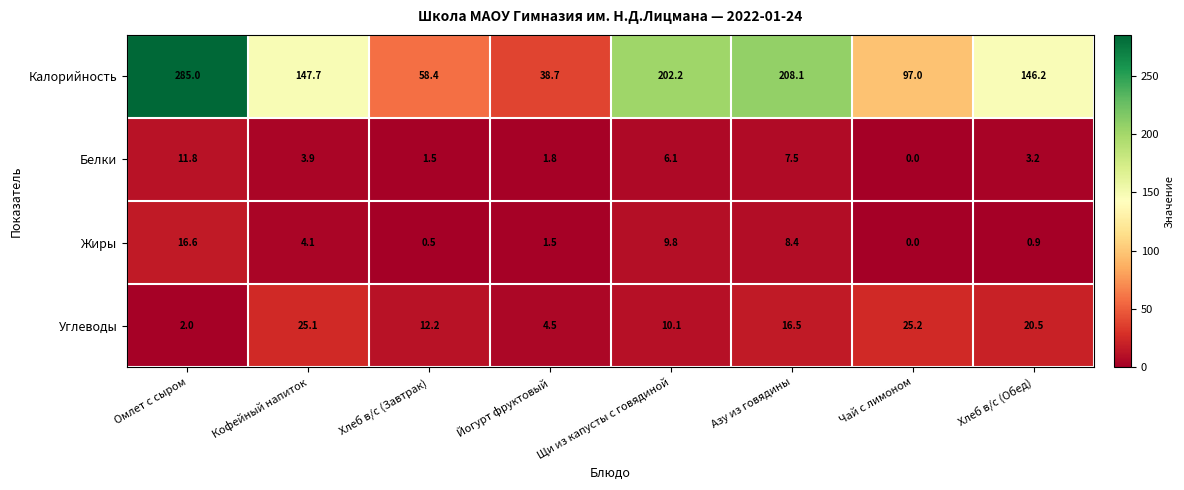

The value of Углеводы at Йогурт фруктовый is 6.7. True or false?

False